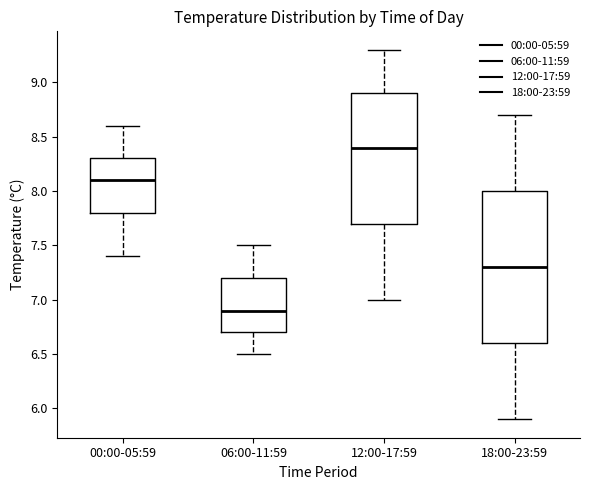

Where is the lower edge of the box for 18:00-23:59 on the y-axis? The values are not printed on the chart, so give them approximately, as read against the axis.

6.6